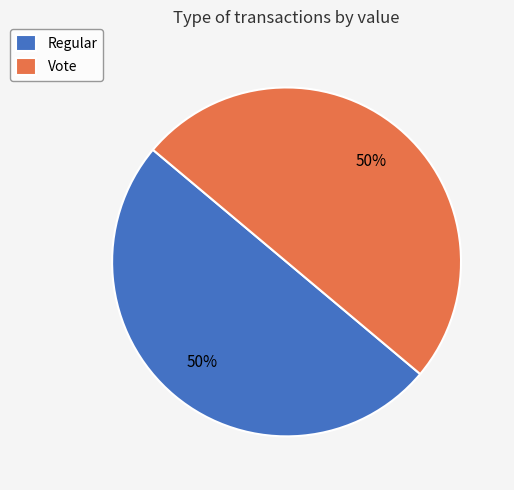

The Vote slice represents 99% of the pie. True or false?

False